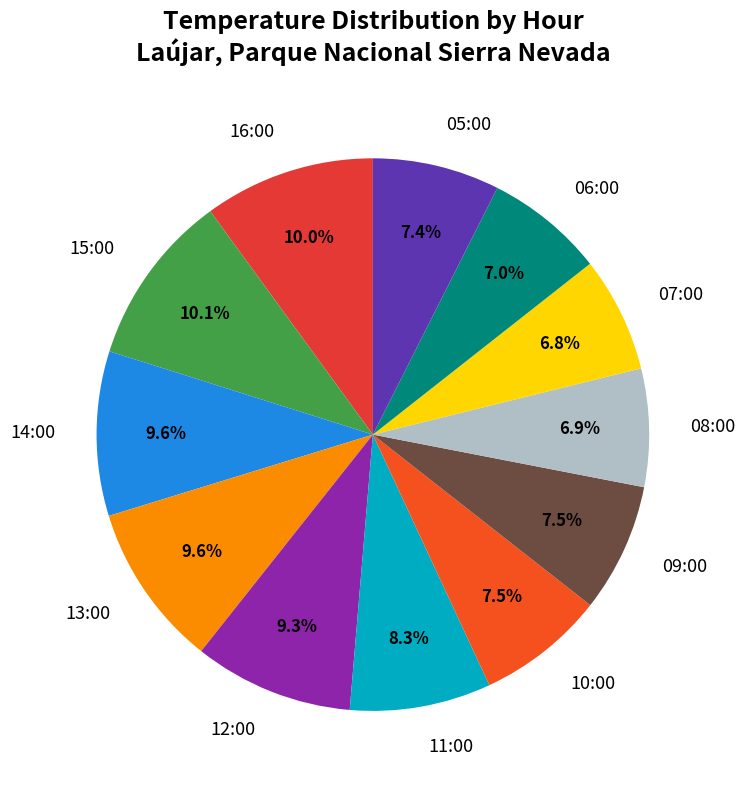

Is it true that 12:00 is 9% of the pie?

True